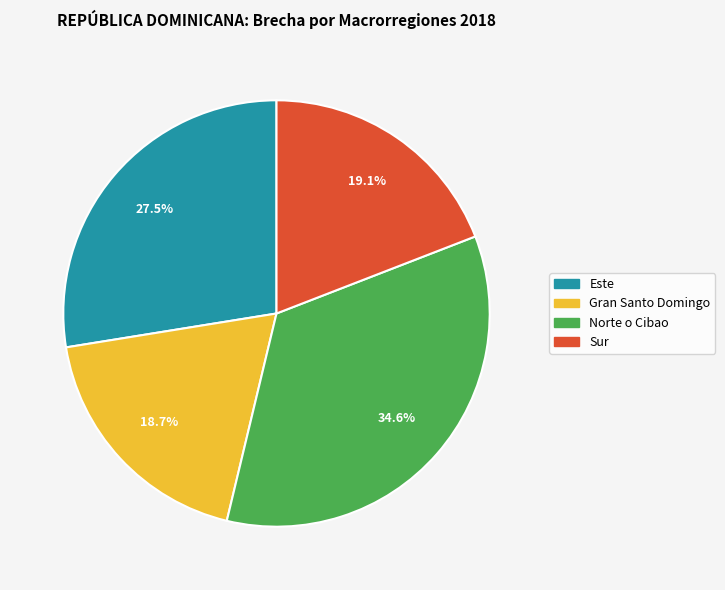

How many segments does this pie chart have?

4